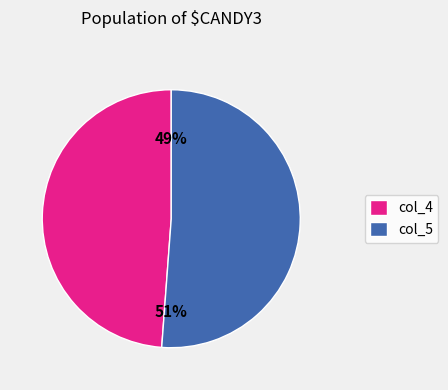

What is the largest slice in the pie chart?

col_5